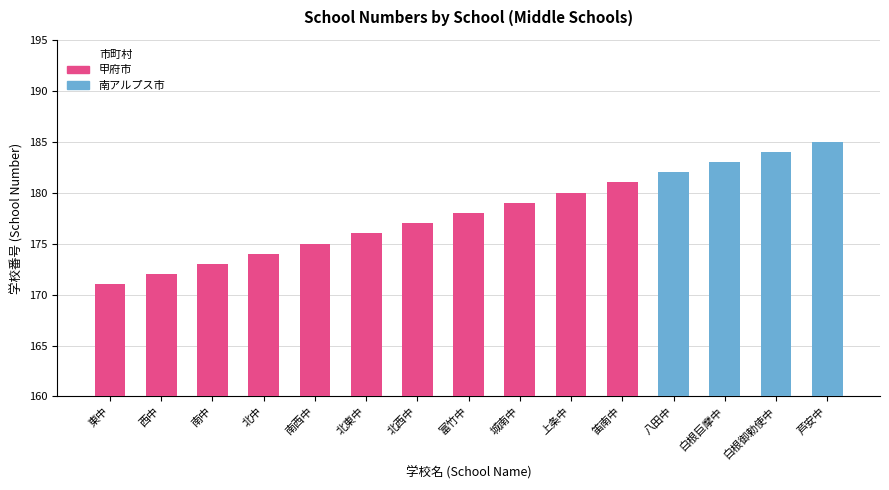

What is the smallest value displayed?

171